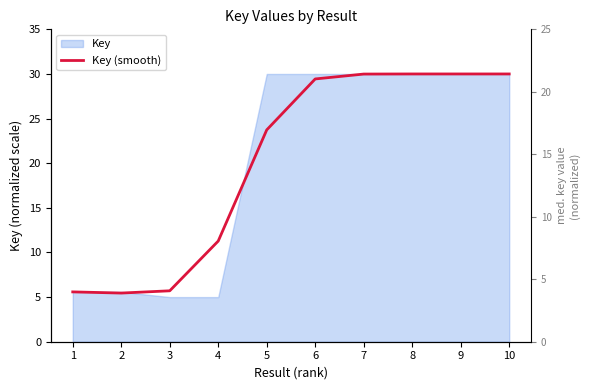

How many points are lower than both their immediate neighbors (excluding endpoints)?

1